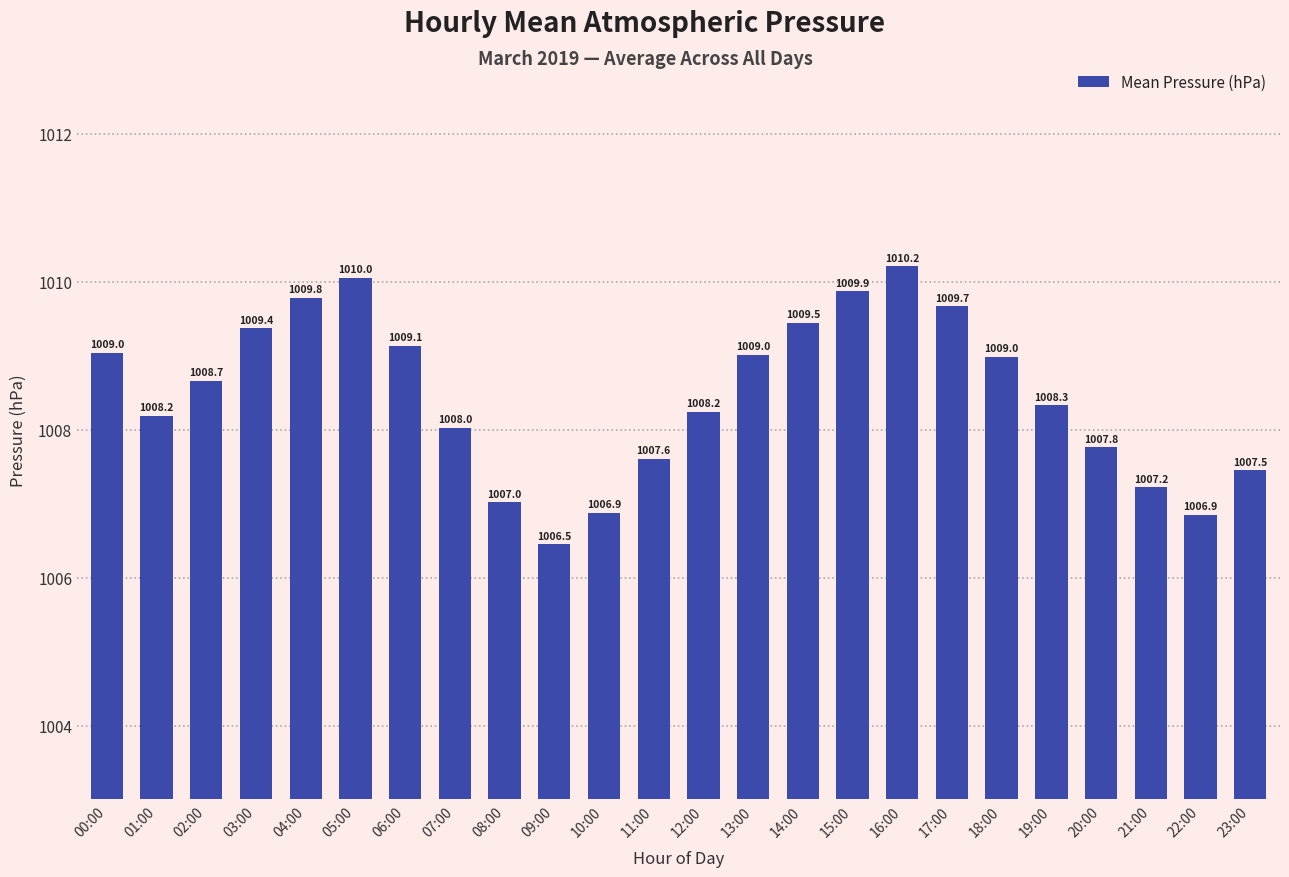

What position from the right is 02:00?

22